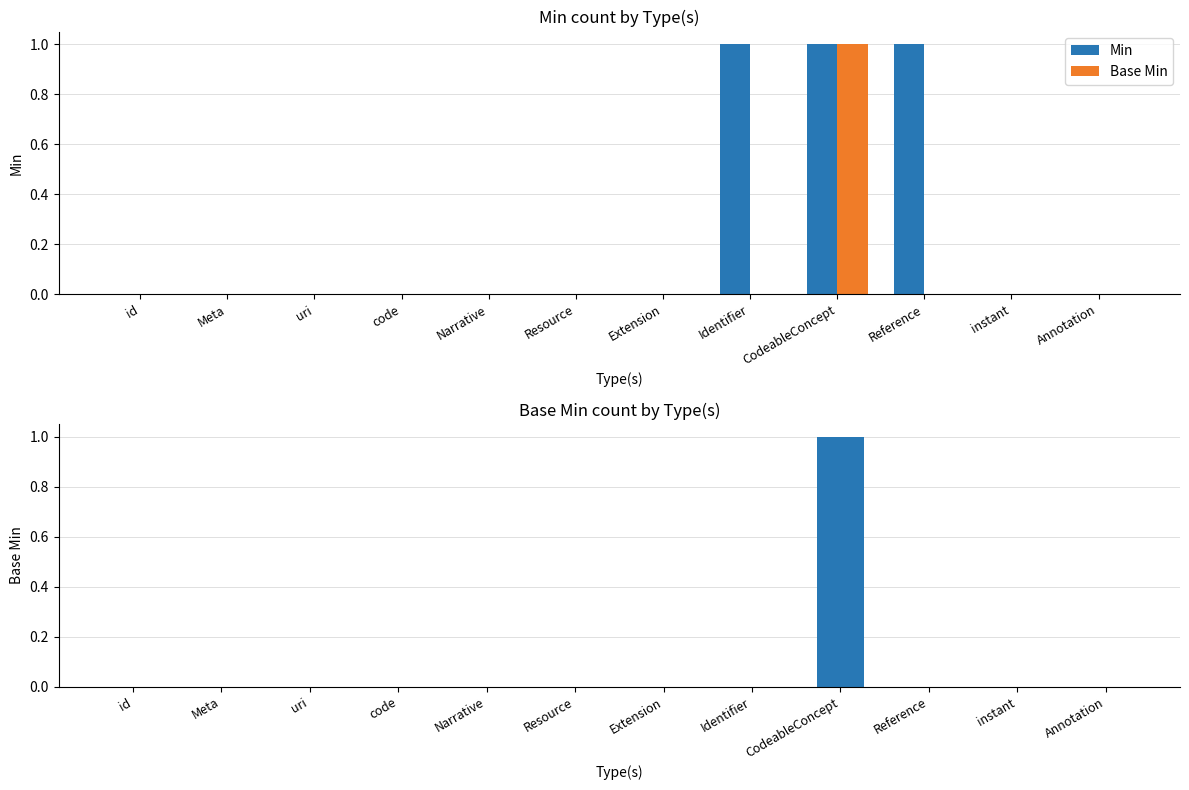

At Resource, list the series in order from smallest to largest.

Min, Base Min